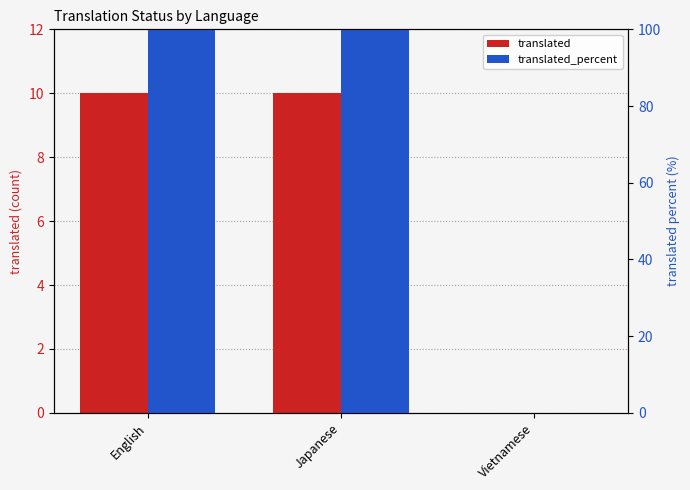

What position from the left is English?

1